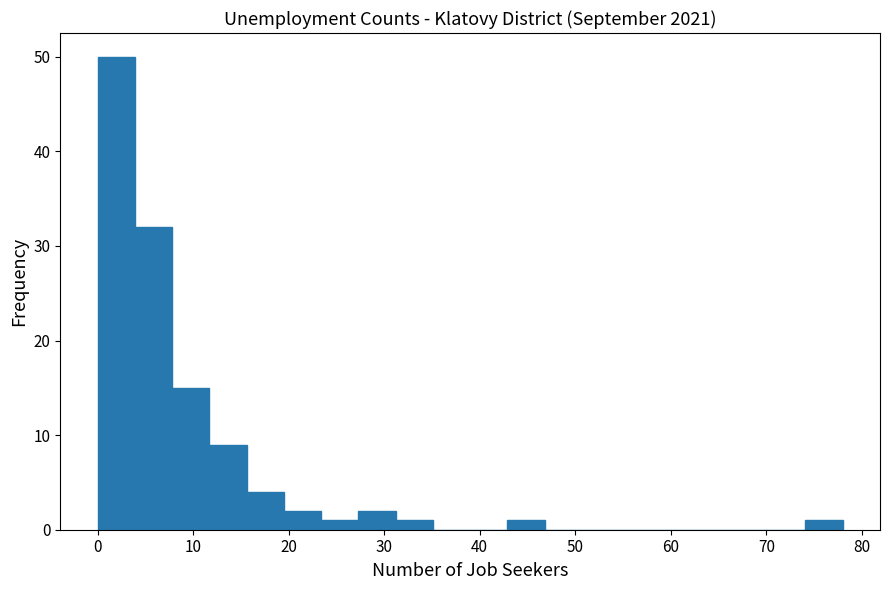

Read against the x-axis, roughly where is the centre of the tallest bar?

2